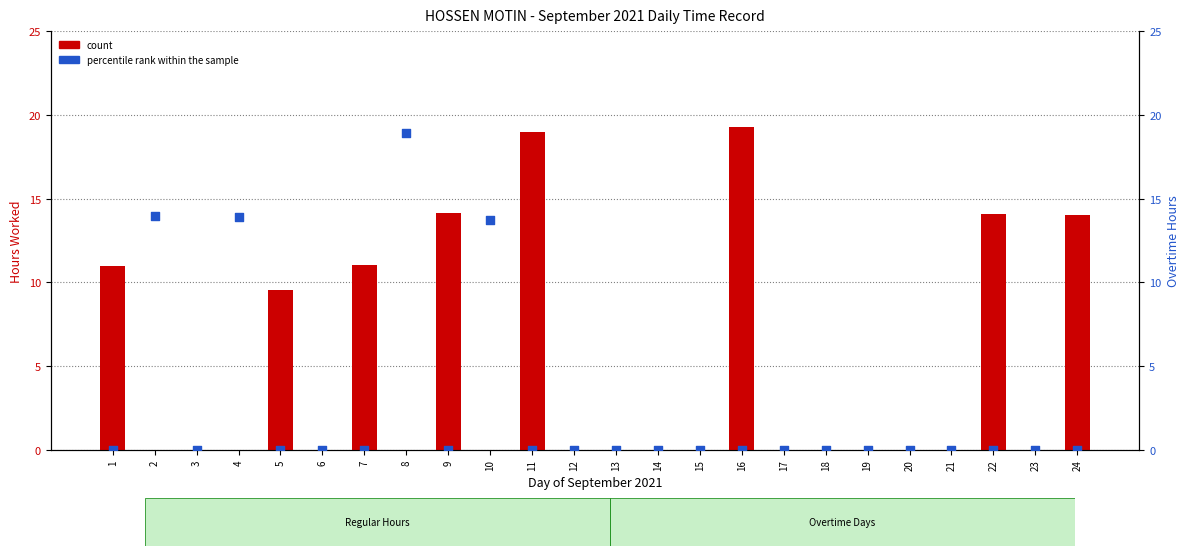

At which category is the sum across all series the highest?

16